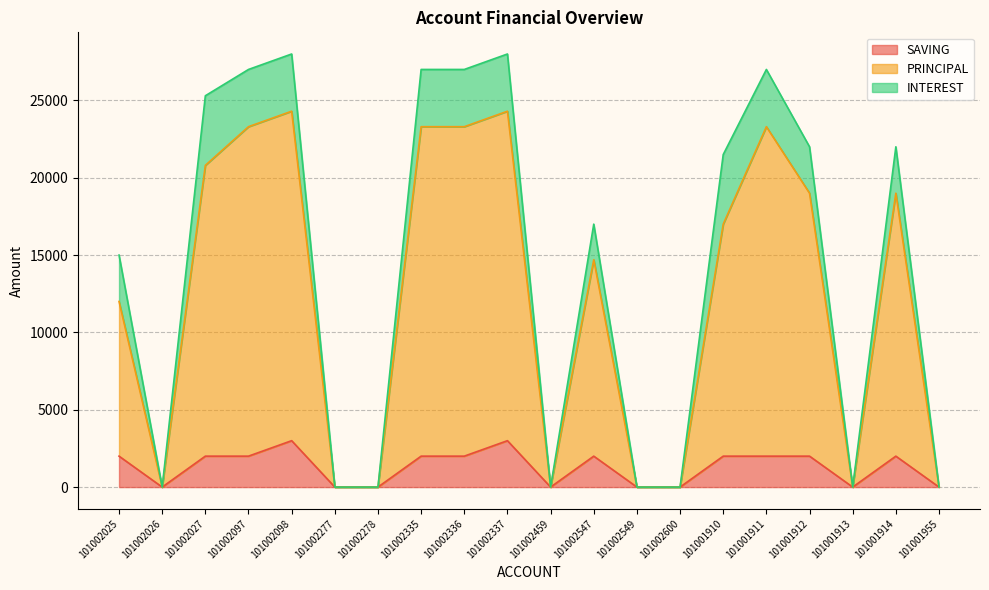

What is the highest value of the SAVING series?

3000